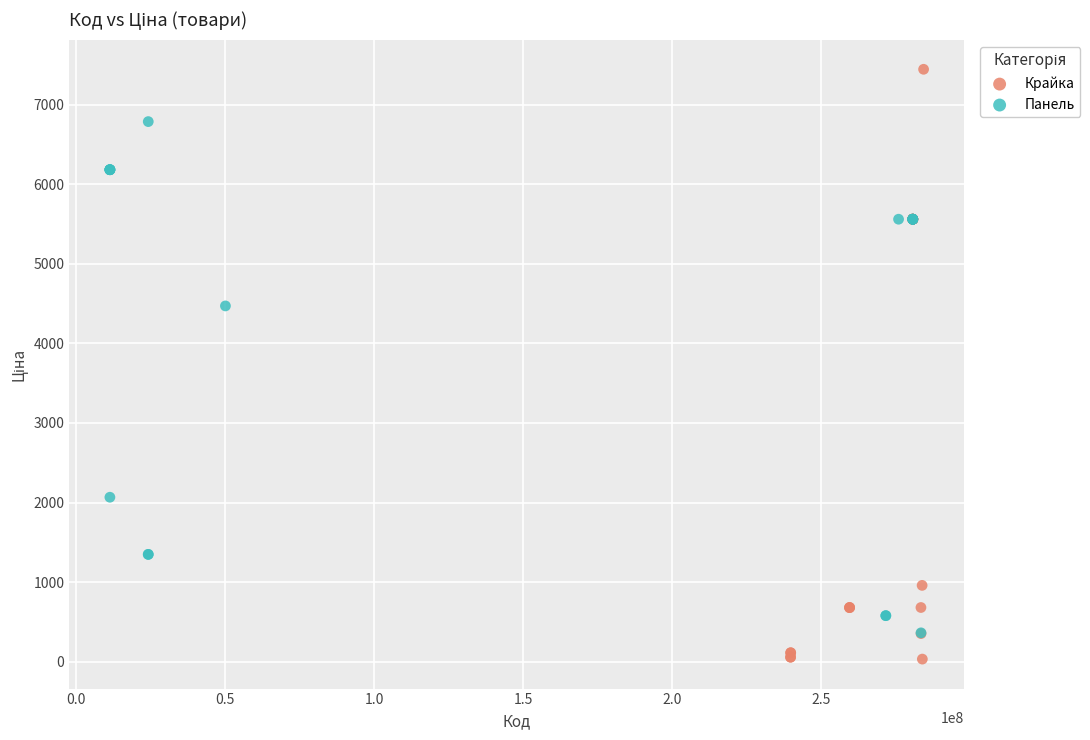

Which series contains the lowest Y value?

Крайка